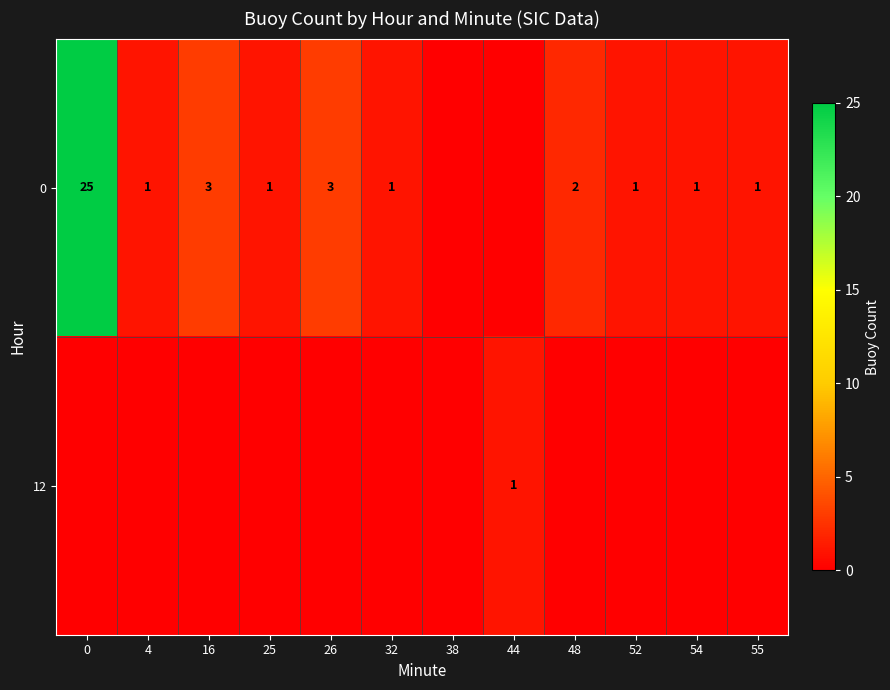

What is the difference between the 0 values at 26 and 0?

22